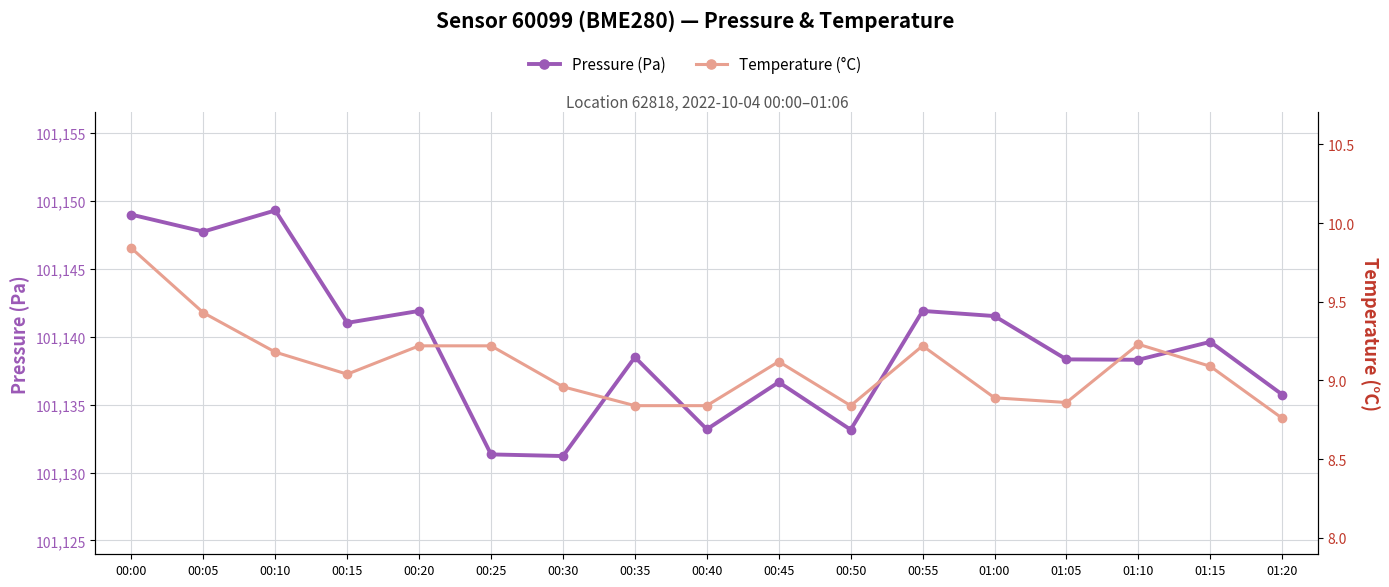

What is the maximum value for Temperature (°C)?

9.8